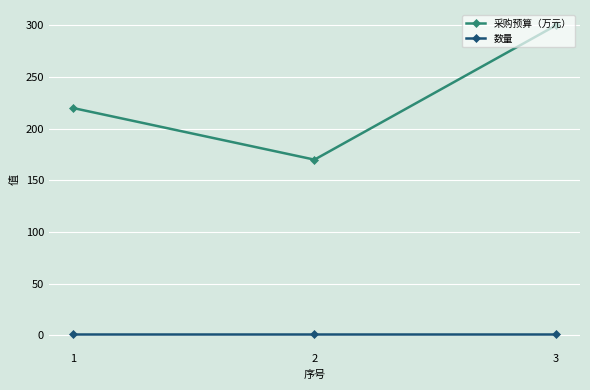

Reading left to right, list all the values displayed in this chart.

采购预算（万元）: 220	170	300
数量: 1	1	1